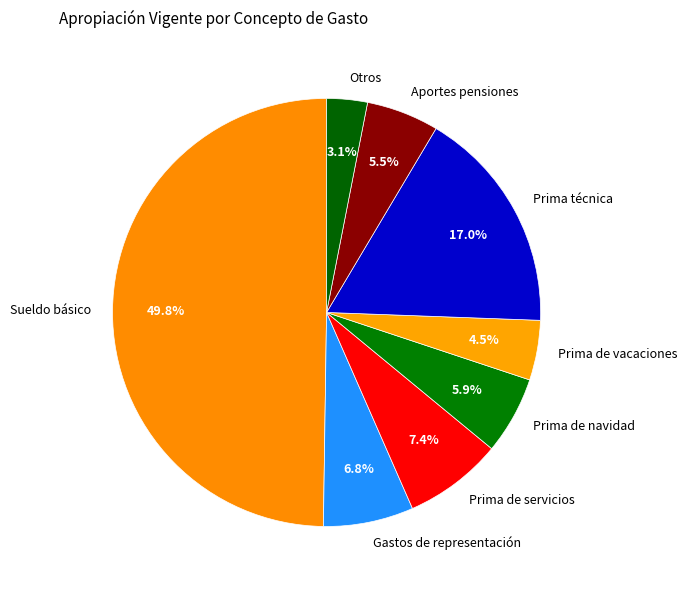

Does Gastos de representación represent more than half of the total?

No